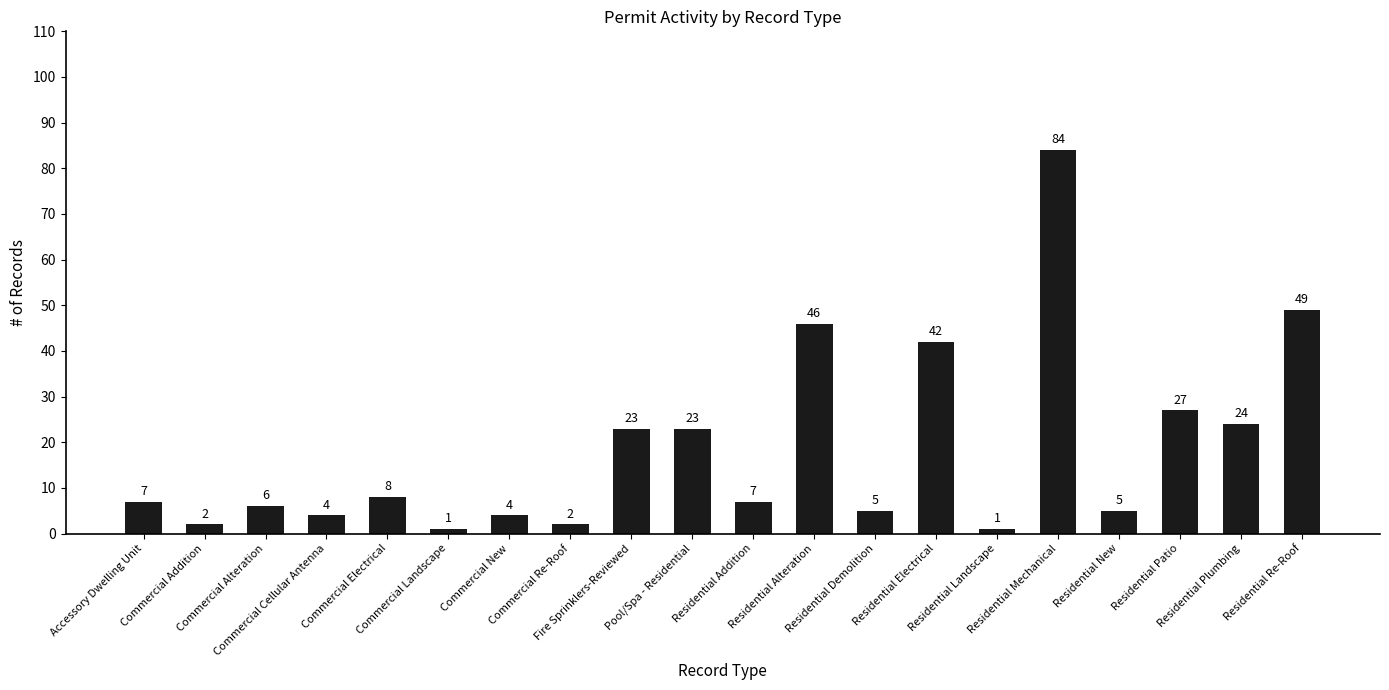

How many bars are there in total?

20